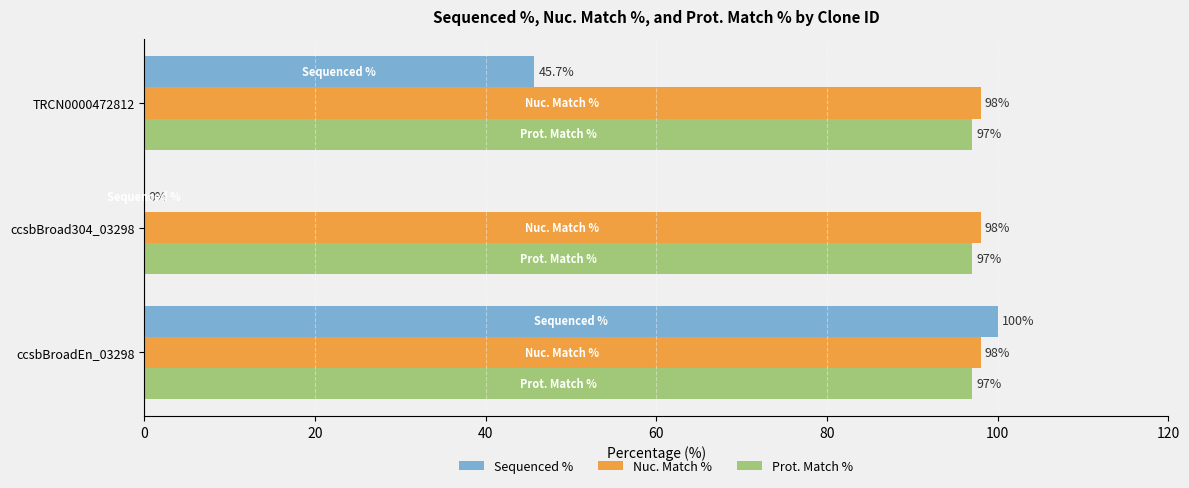

Which series changed the most between ccsbBroad304_03298 and TRCN0000472812?

Sequenced %